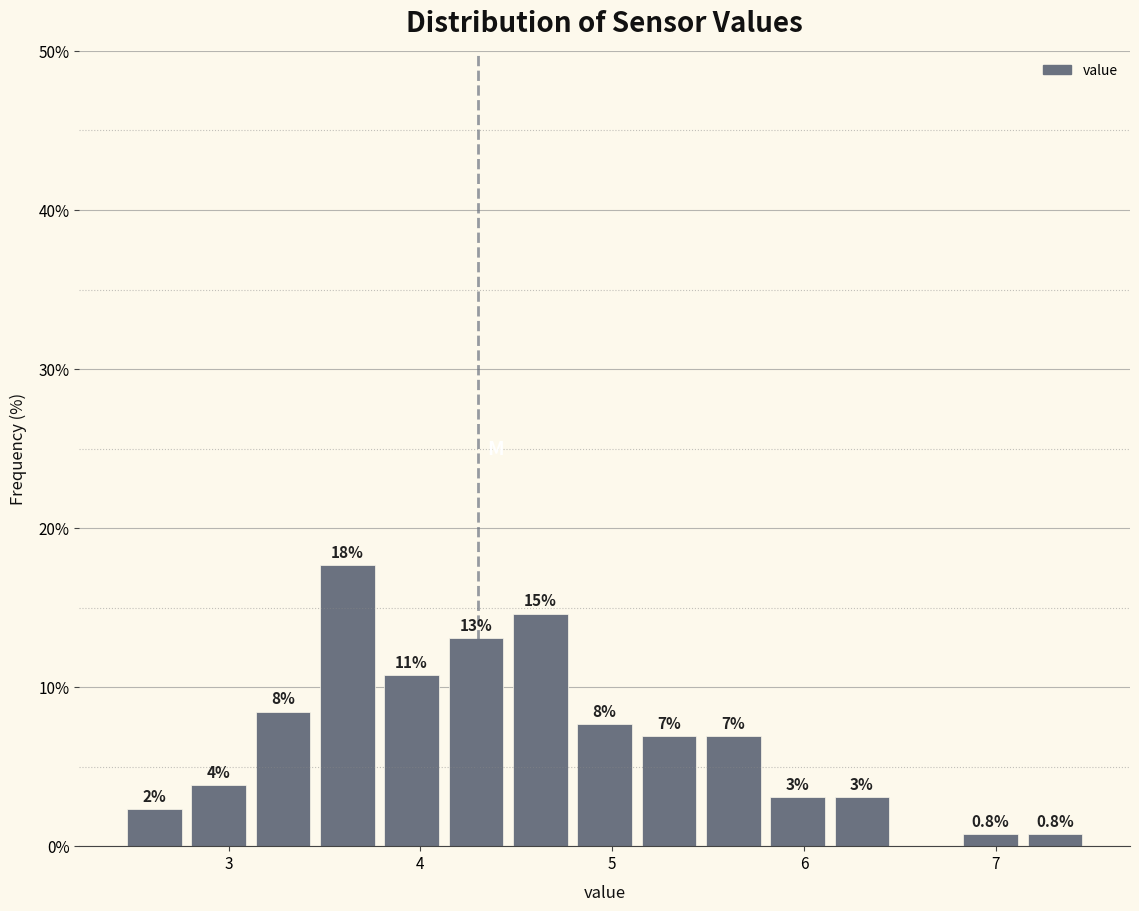

Read against the x-axis, roughly where is the centre of the tallest bar?

3.6